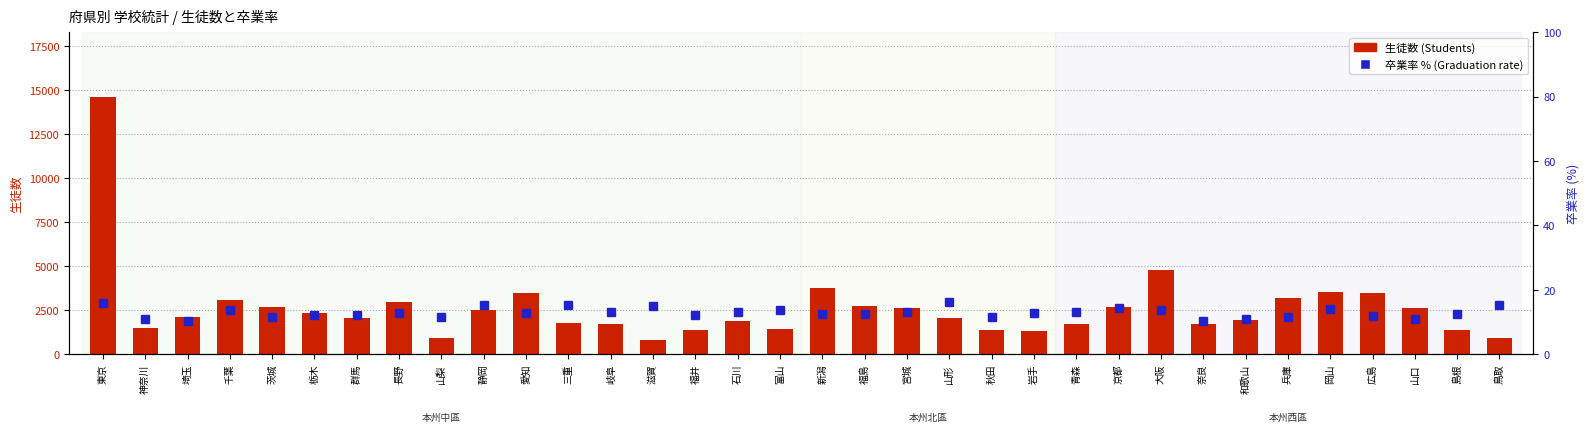

What are all the series names shown in the legend?

生徒数 (Students), 卒業率 % (Graduation rate)